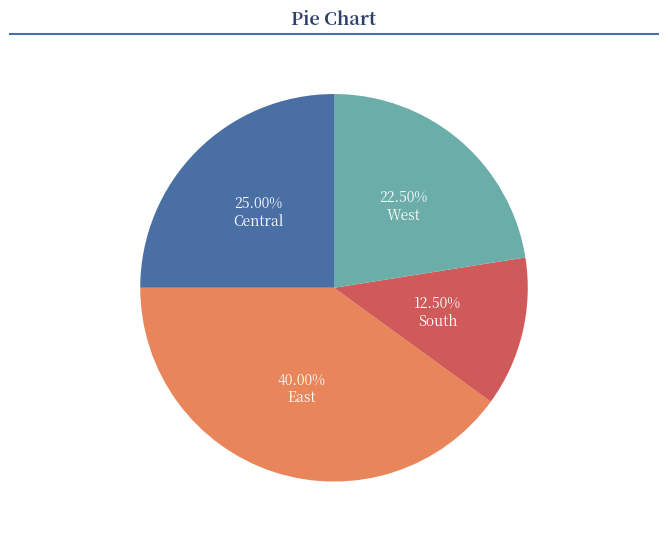

Is there any slice that represents more than half of the pie?

No